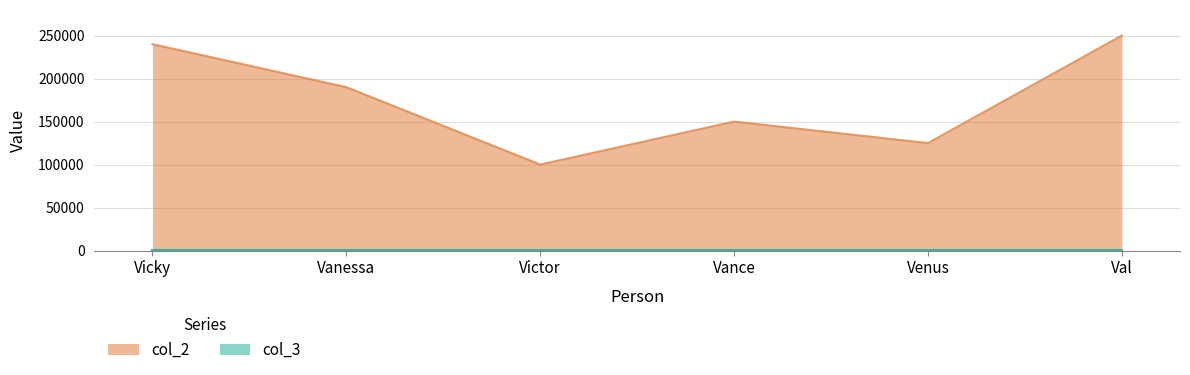

List the labels in order of value, smallest first.

Victor, Venus, Vance, Vanessa, Vicky, Val